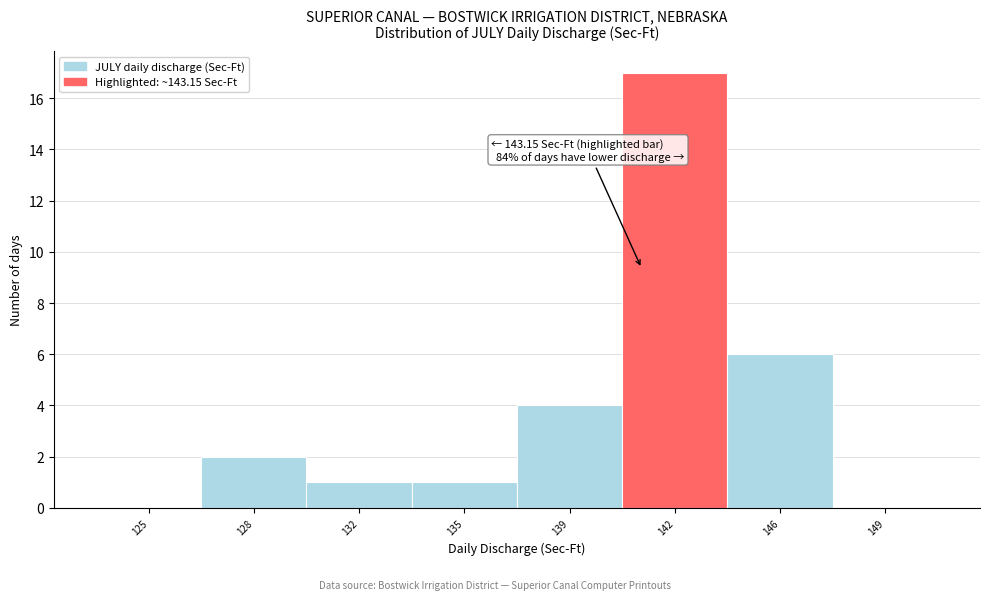

Reading left to right, transcribe all the data shown in this chart.

125=0	128=2	132=1	135=1	139=4	142=17	146=6	149=0